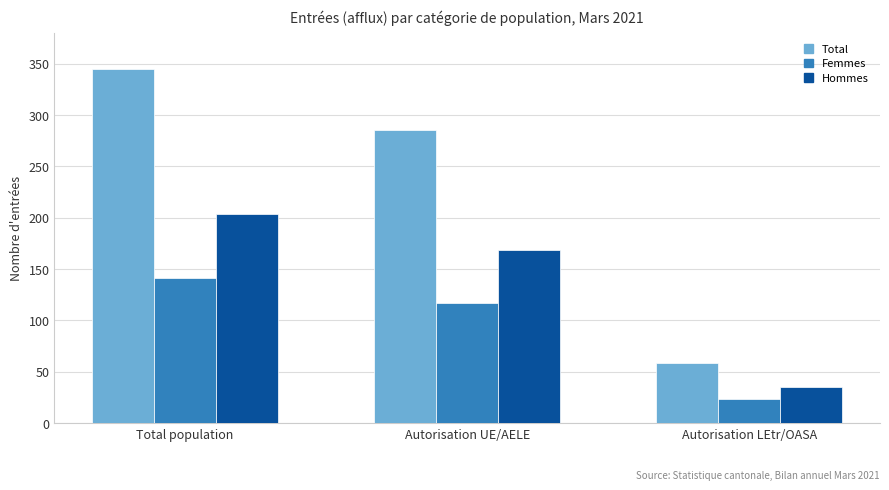

At which label is Hommes closest to 119?

Autorisation UE/AELE